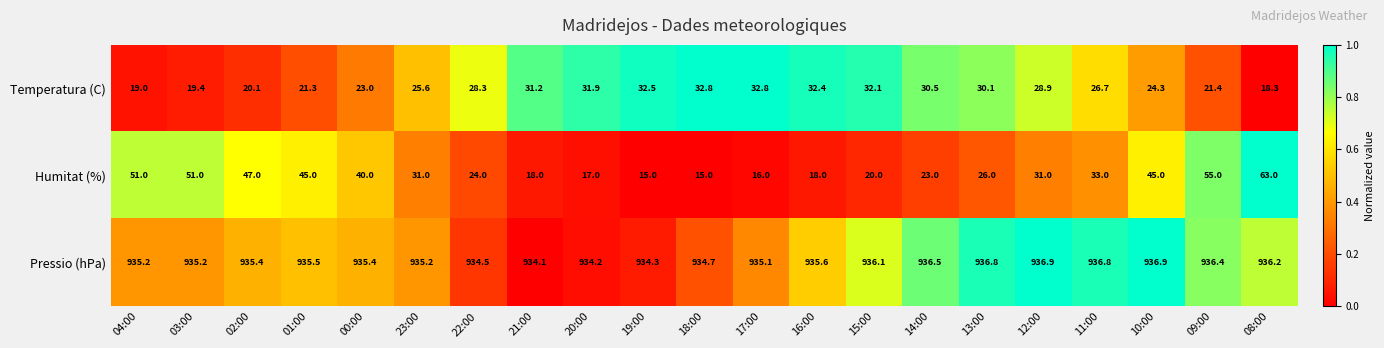

Which series has the largest total across all categories?

Pressio (hPa)